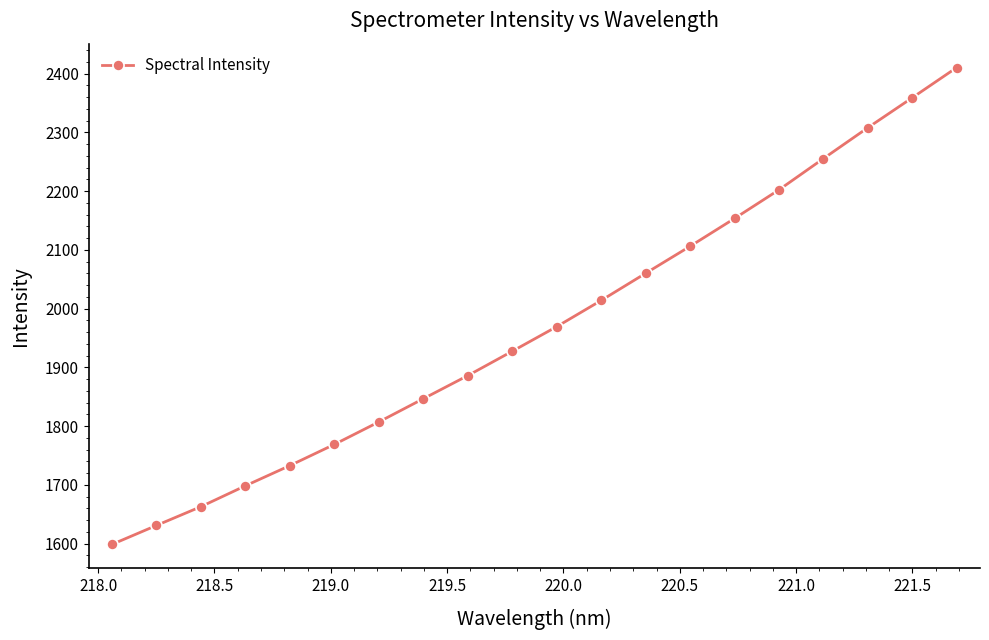

What is the value of the 7th point from the left?

1807.4